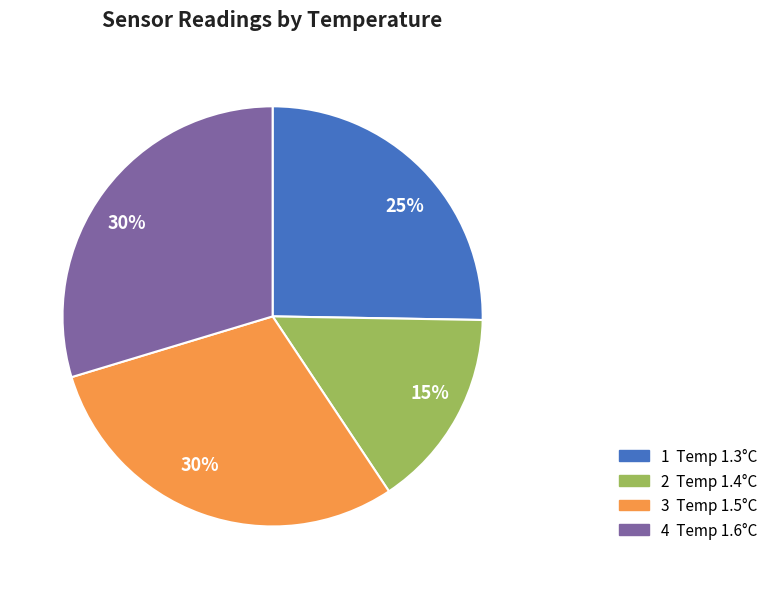

Is there any slice that represents more than half of the pie?

No